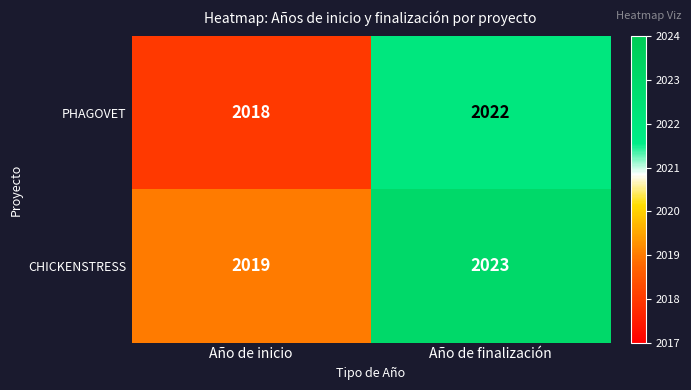

What is the sum of all CHICKENSTRESS values?

4042